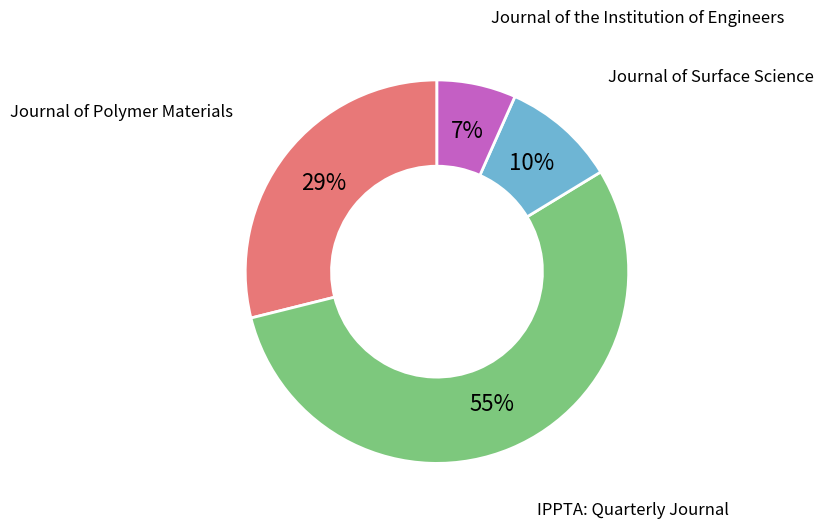

Approximately how many times larger is the value at IPPTA: Quarterly Journal compared to Journal of Polymer Materials?

1.9